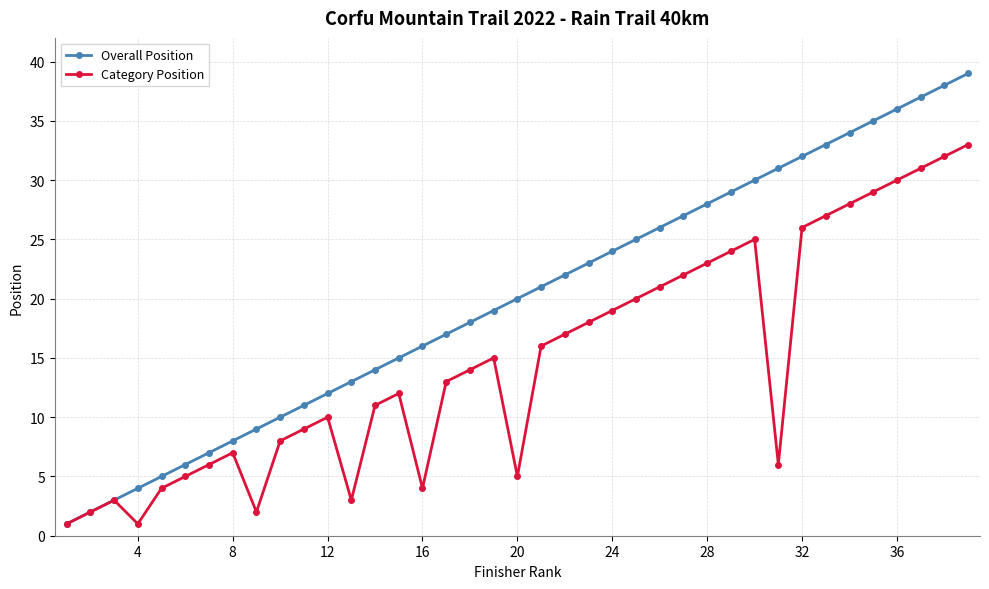

What is the average value of the Overall Position series?

20